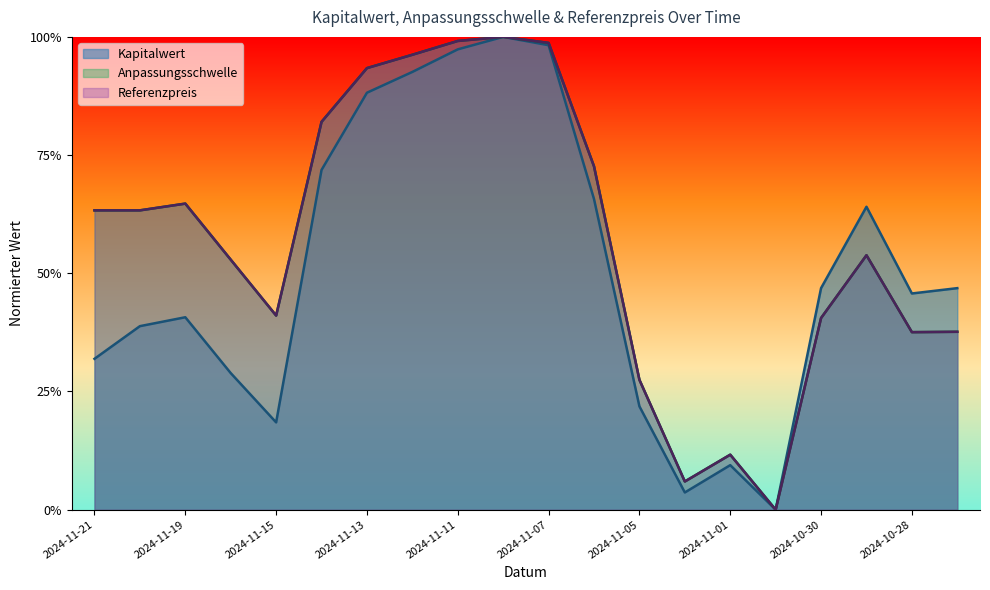

What is the value of the Kapitalwert point at the 13th from the left?

0.2